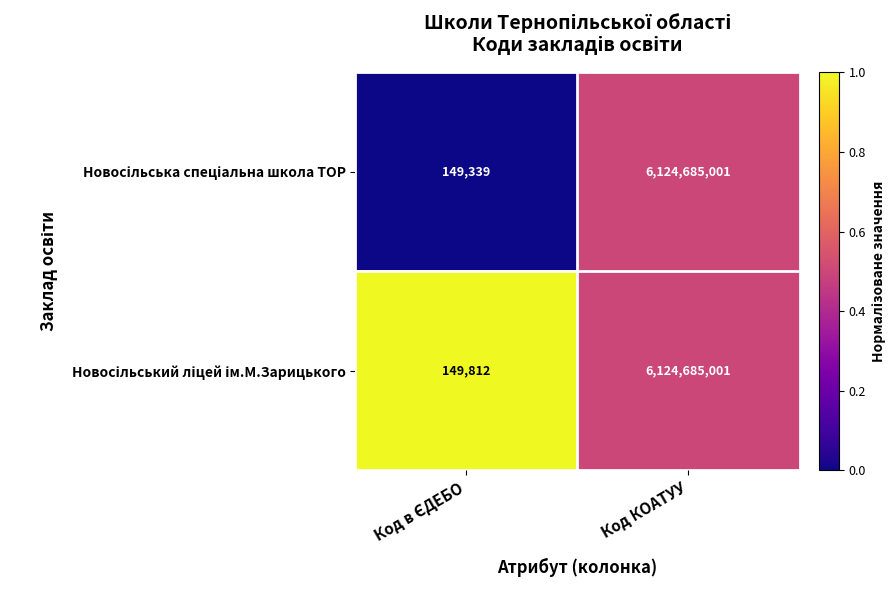

What is the smallest value displayed?

149339